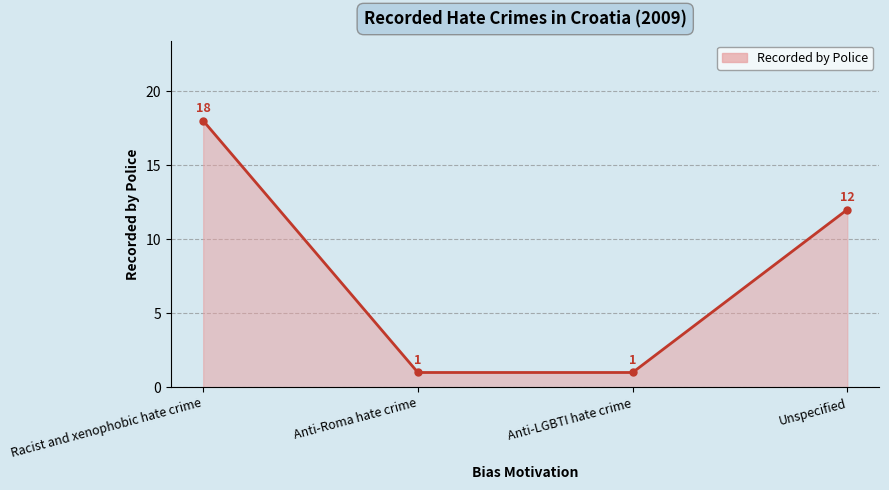

True or false: the data shows 1 at Anti-LGBTI hate crime.

True